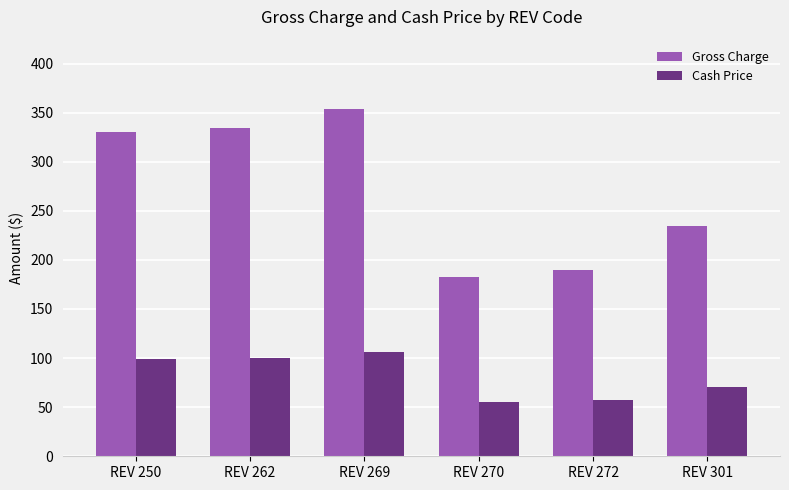

Which label corresponds to the largest value in the chart?

REV 269